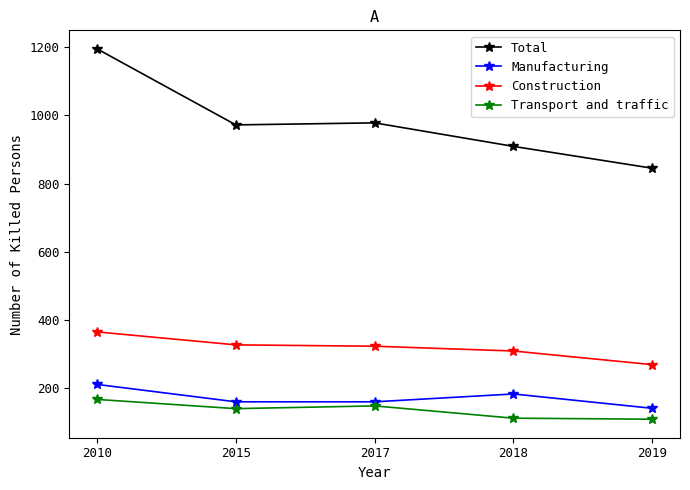

How many data points does each series have?

5